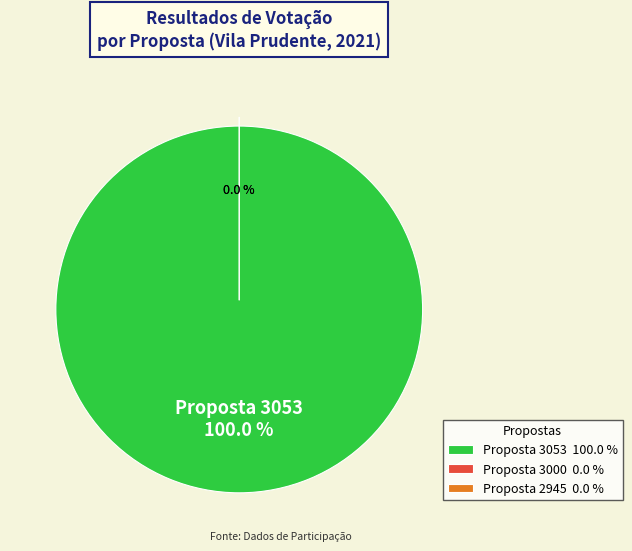

To the nearest percent, what is the combined percentage of 2945 and 3053?

100%